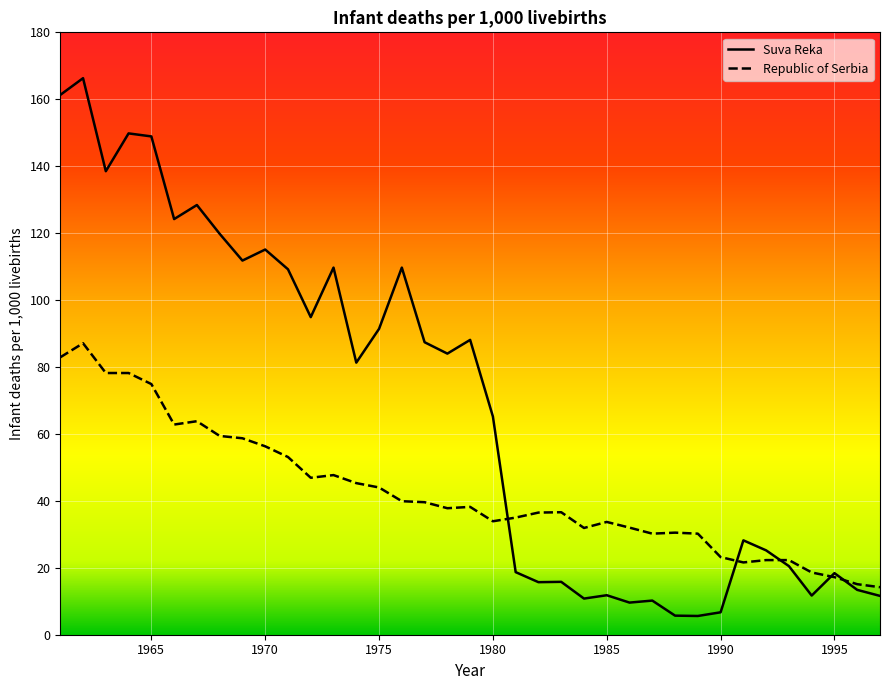

In Suva Reka, how many points are higher than both neighbors (excluding endpoints)?

12